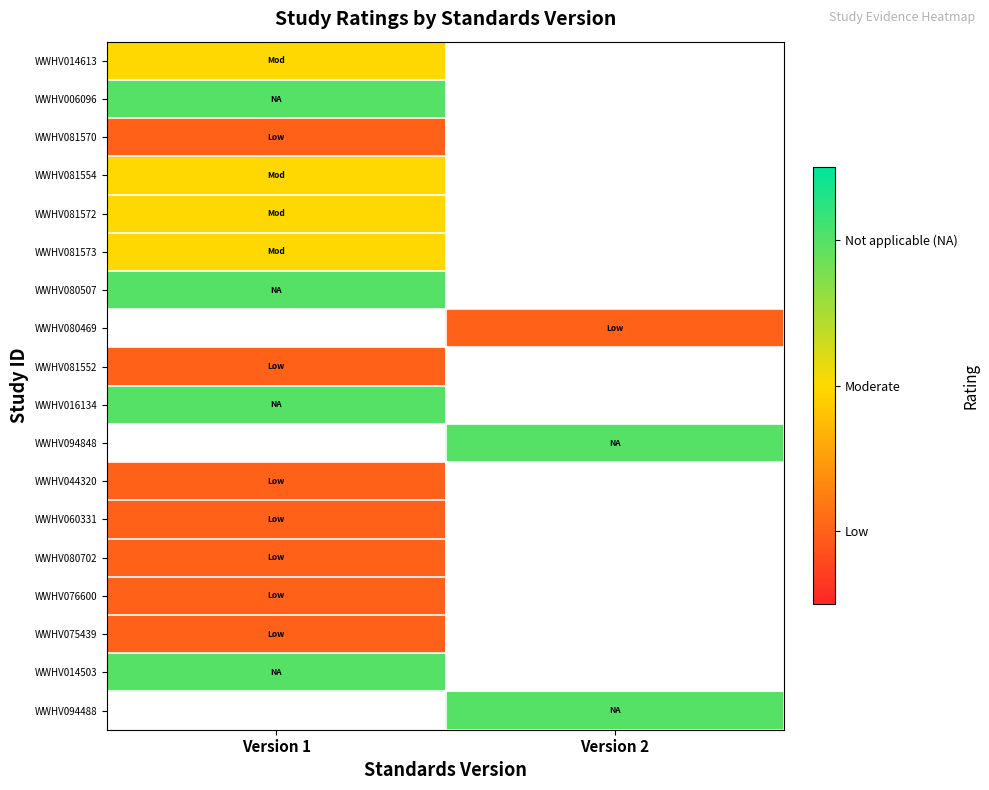

At how many categories does at least one series exceed 2?

2